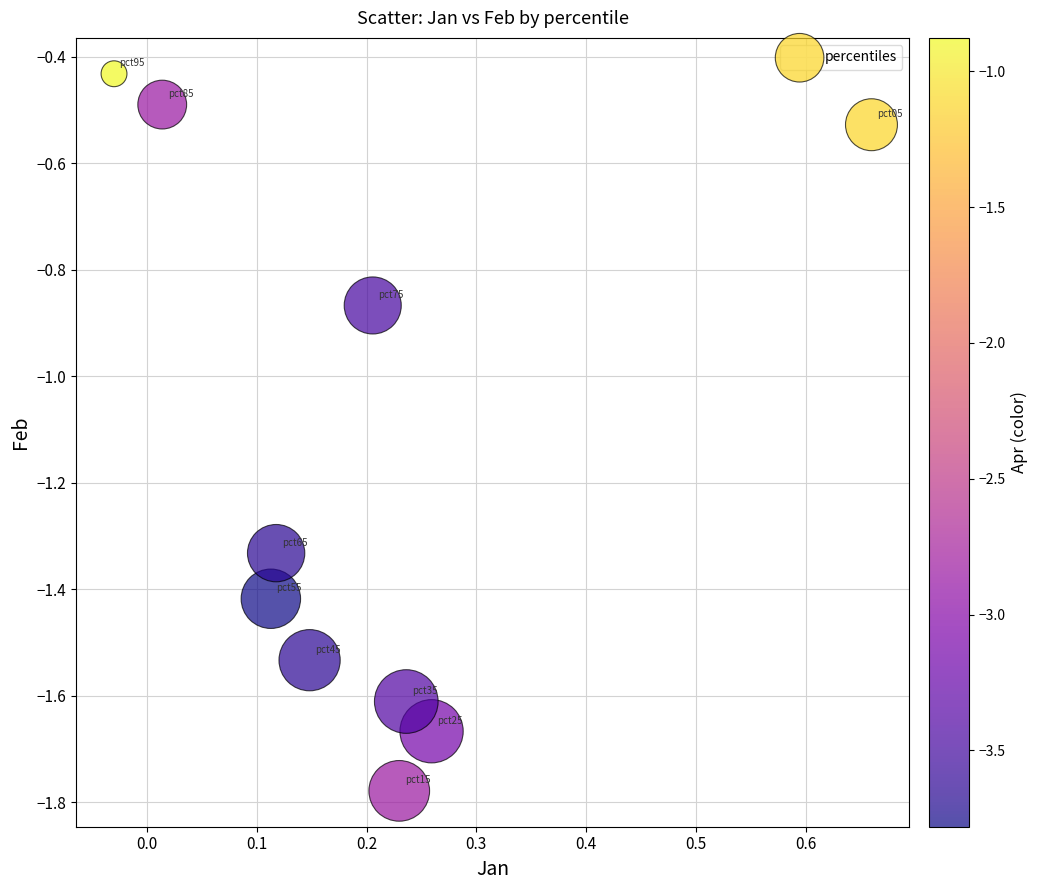

What is the range of Y values (max minus min)?

1.3